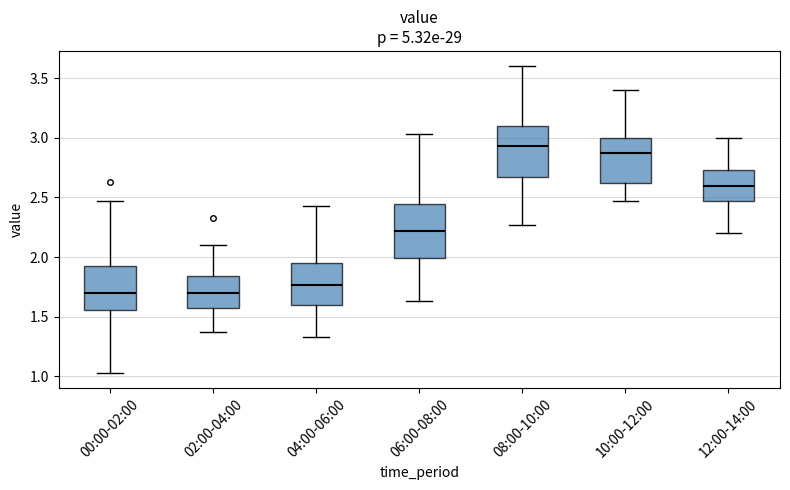

Reading left to right, transcribe this box plot: for each box, give where its median line is, the range the box spans, and where its two whiskers end, as read against the y-axis. The values are not printed on the chart, so give them approximately, as read against the axis.

00:00-02:00: median 1.70, box 1.55 to 1.95, whiskers 1.05 to 2.45
02:00-04:00: median 1.70, box 1.55 to 1.85, whiskers 1.35 to 2.10
04:00-06:00: median 1.75, box 1.60 to 1.95, whiskers 1.35 to 2.45
06:00-08:00: median 2.20, box 2.00 to 2.45, whiskers 1.65 to 3.05
08:00-10:00: median 2.95, box 2.70 to 3.10, whiskers 2.25 to 3.60
10:00-12:00: median 2.85, box 2.60 to 3.00, whiskers 2.45 to 3.40
12:00-14:00: median 2.60, box 2.45 to 2.75, whiskers 2.20 to 3.00